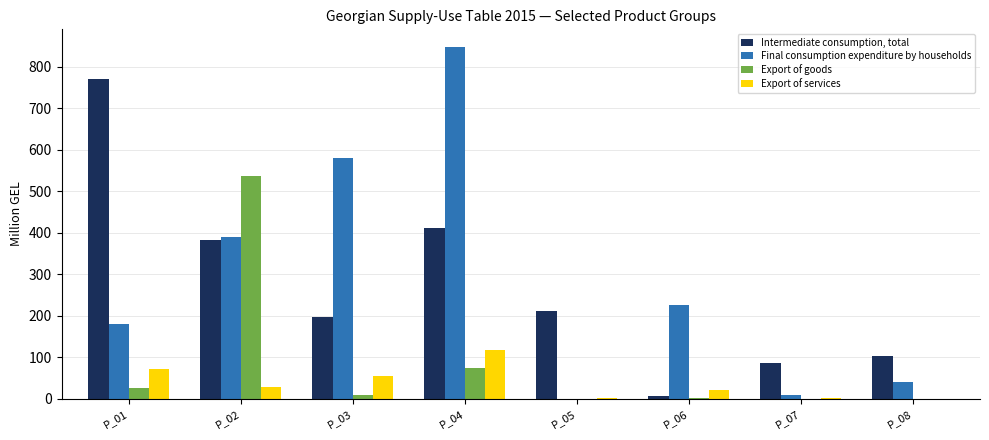

What is the spread (max minus min) of values at P_06?

223.4